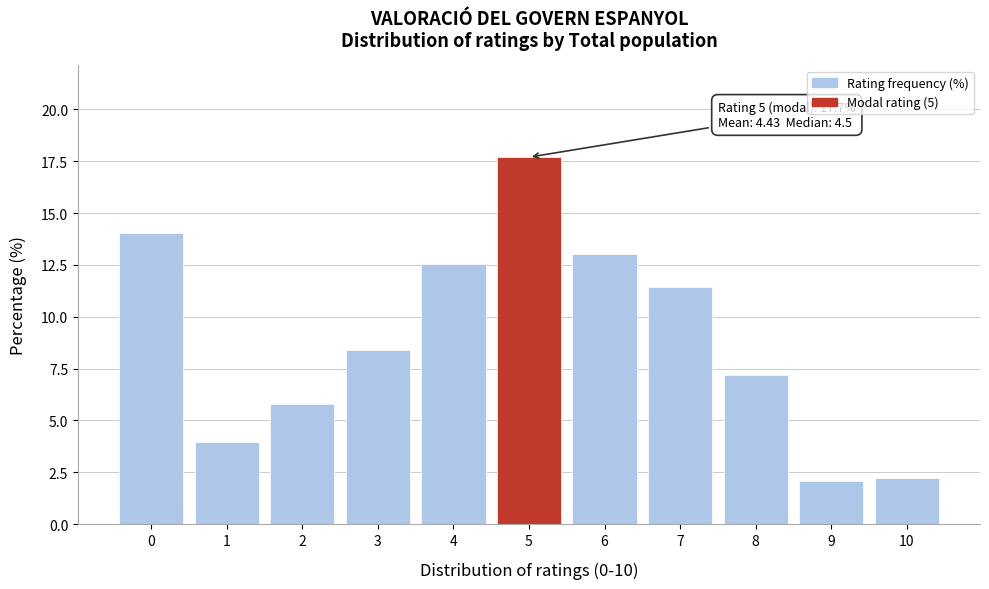

Reading left to right, list all the values displayed in this chart.

14.0	3.9	5.8	8.4	12.5	17.7	13.0	11.4	7.2	2.1	2.2